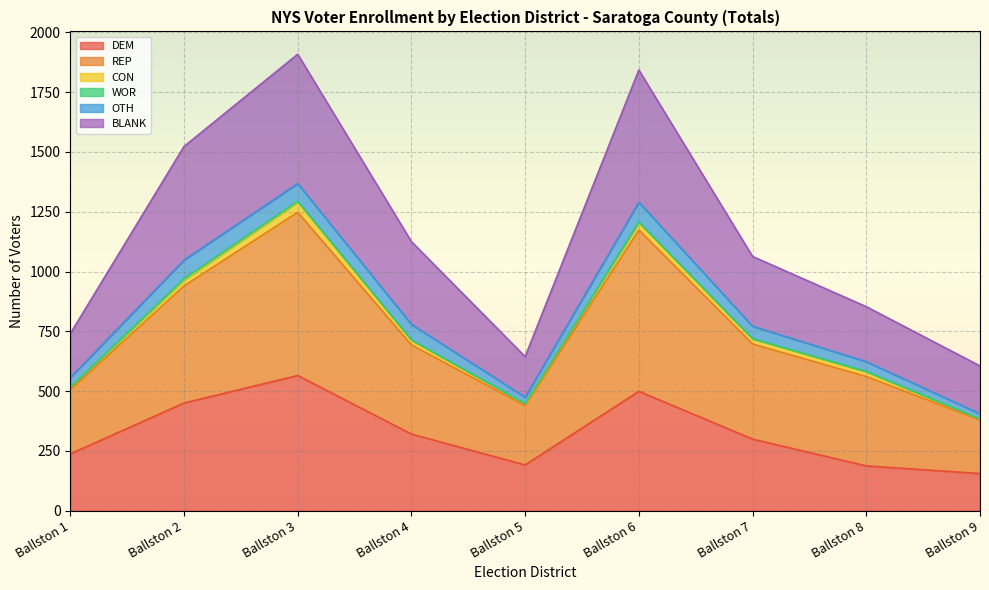

Which category has the highest value in the DEM series?

Ballston 3